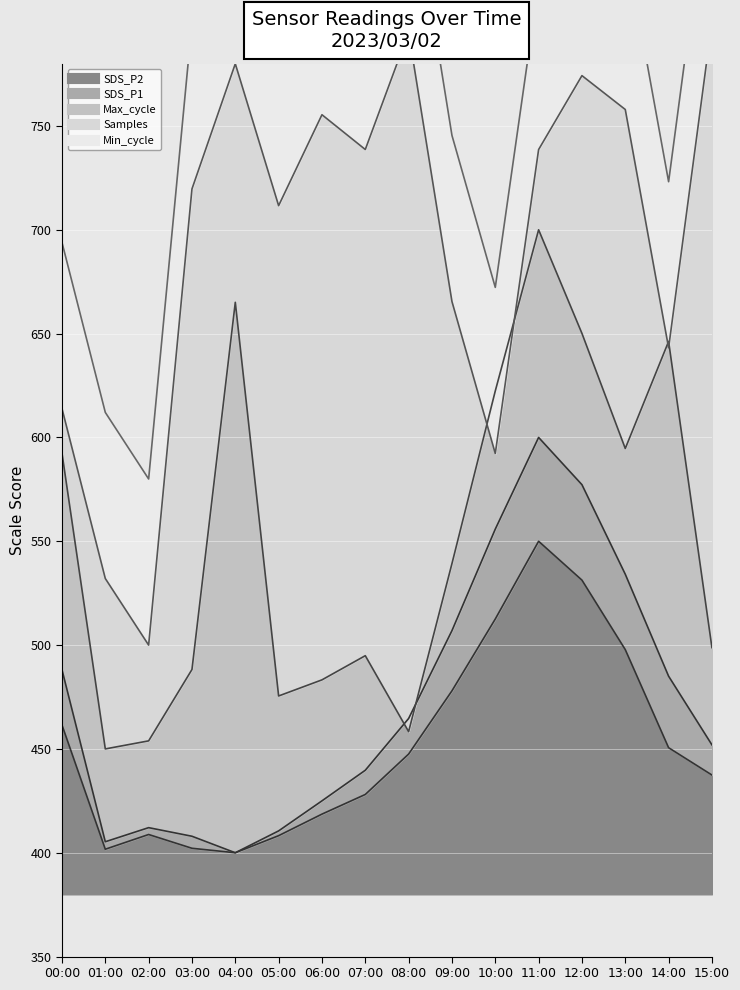

What is the smallest value displayed?

400.0